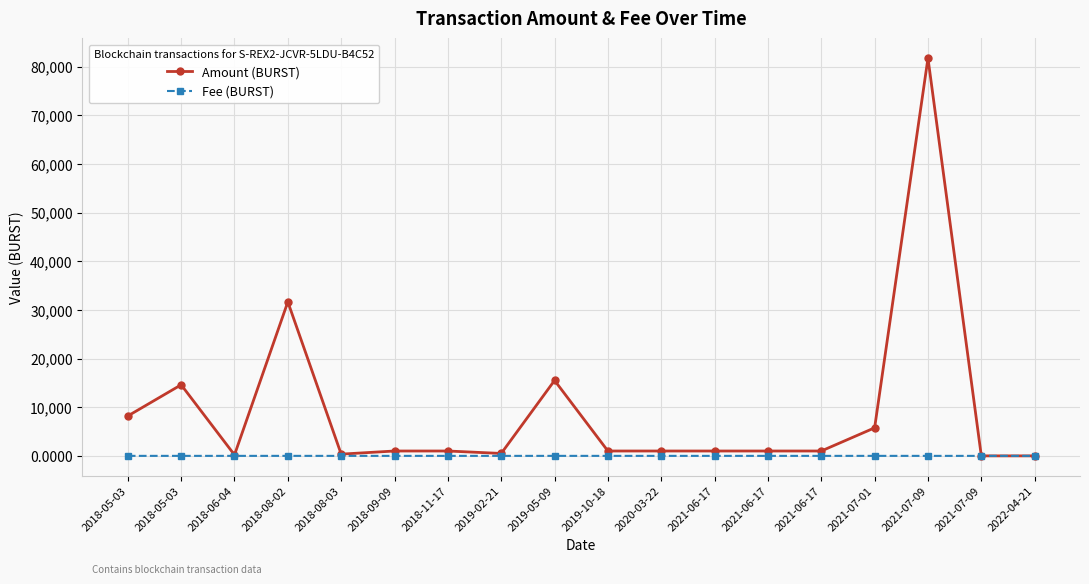

What is the highest value of the Amount (BURST) series?

81718.0